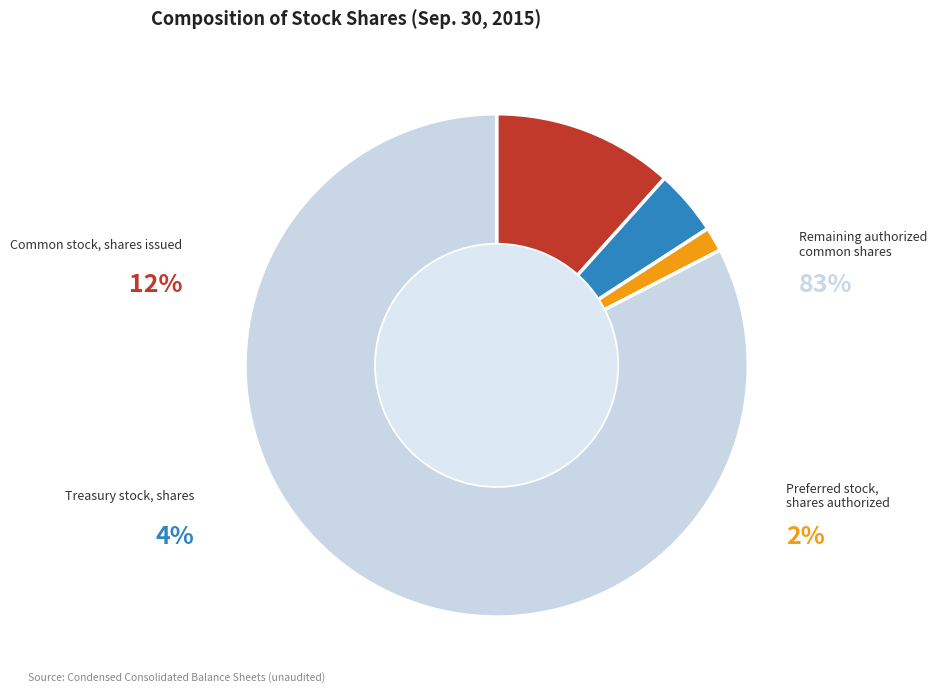

Combined, do Preferred stock, shares authorized and Common stock, shares authorized account for over 50%?

Yes